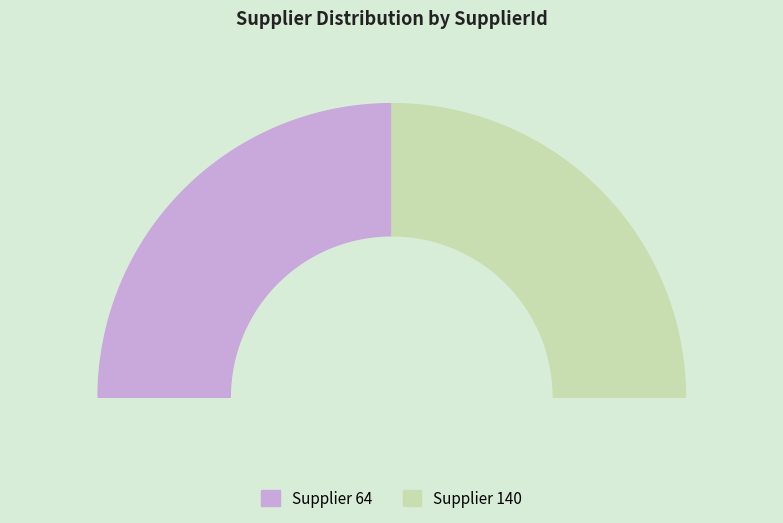

Combined, do 140 and 64 account for over 50%?

Yes